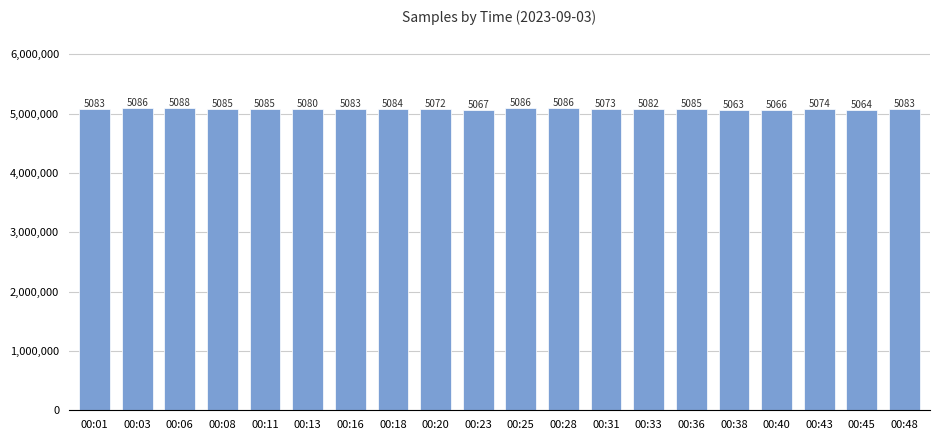

True or false: the data shows 8880.7 at 00:36.

False